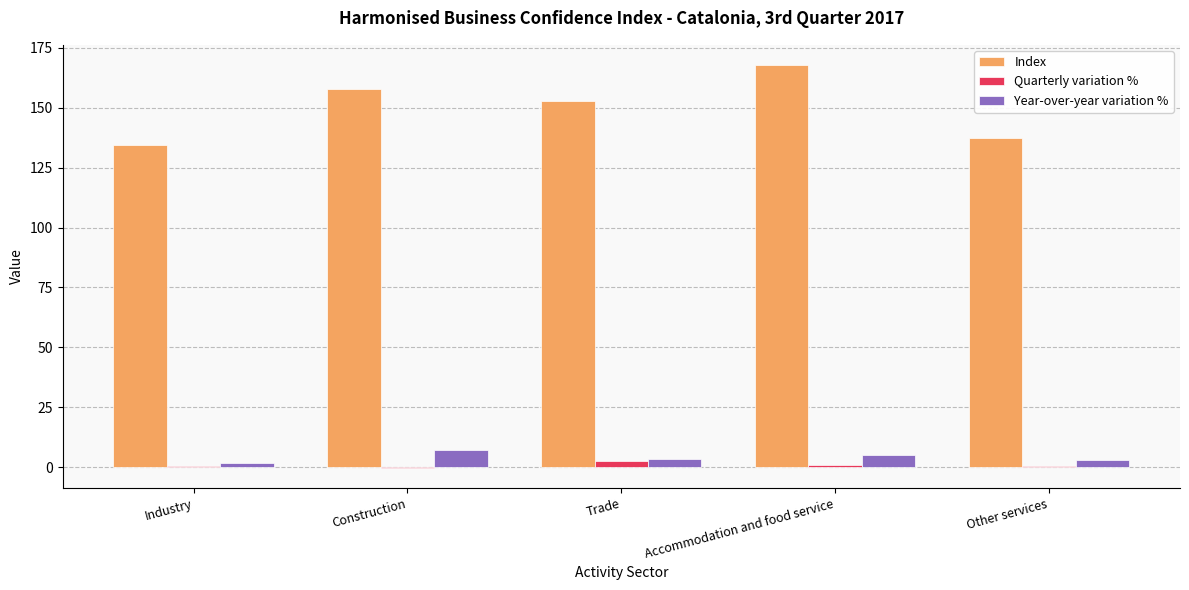

Which series has the largest total across all categories?

Index